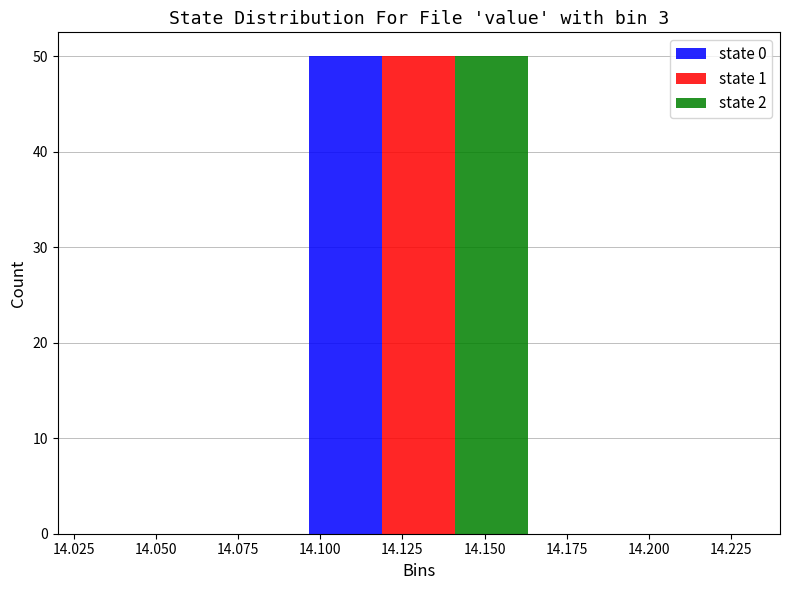

Reading left to right, list every range on the x-axis with the height of the bar of each series over it. Neither the bar edges nor the heights are printed on the chart, so give them approximately, as read against the axes.

14.030 to 14.095: state 0=0	state 1=0	state 2=0
14.095 to 14.165: state 0=50	state 1=50	state 2=50
14.165 to 14.230: state 0=0	state 1=0	state 2=0